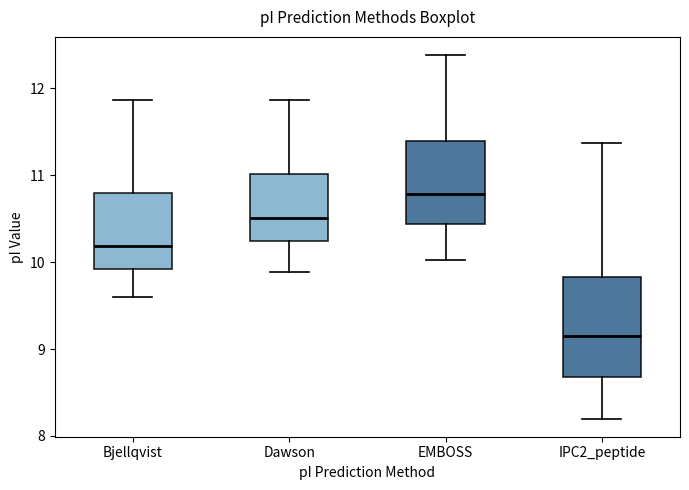

Where is the lower edge of the box for Bjellqvist on the y-axis? The values are not printed on the chart, so give them approximately, as read against the axis.

9.9